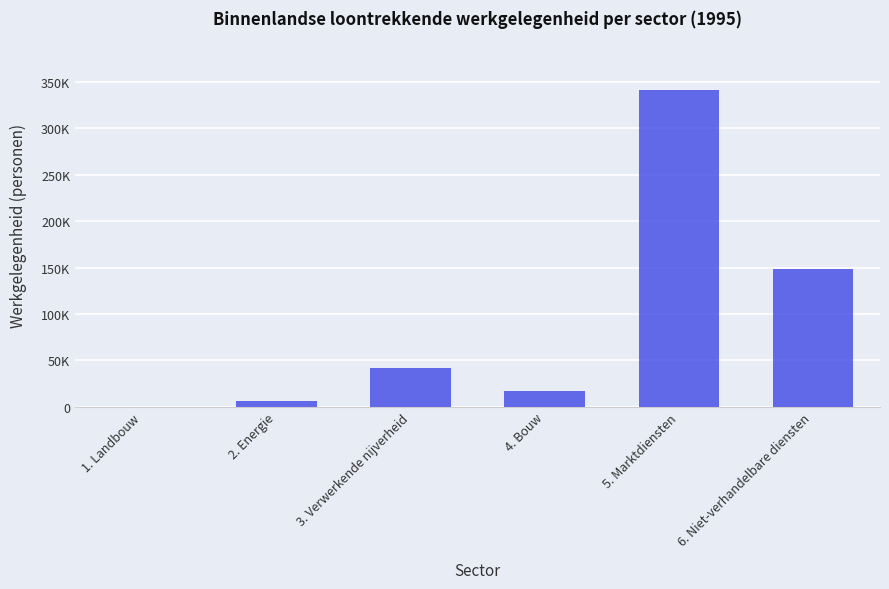

What is the smallest value displayed?

158